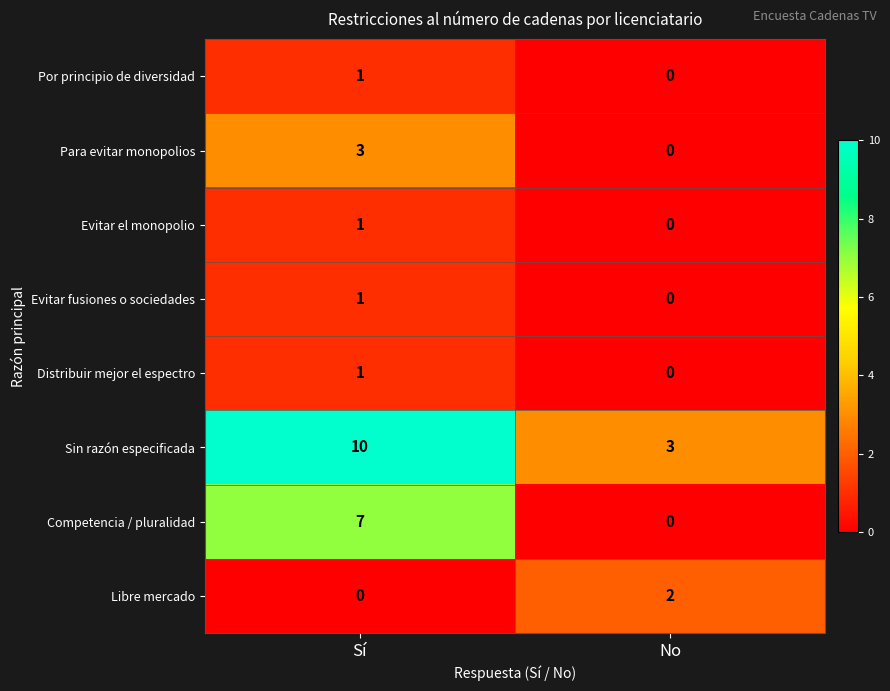

Where is Por principio de diversidad nearest to the value 0?

No